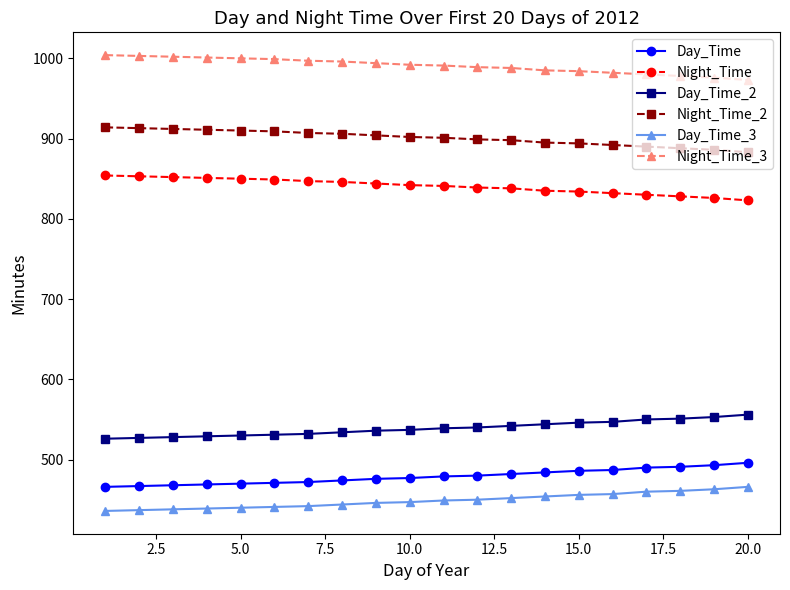

What is the difference between the maximum and minimum values in the Day_Time_2 series?

30